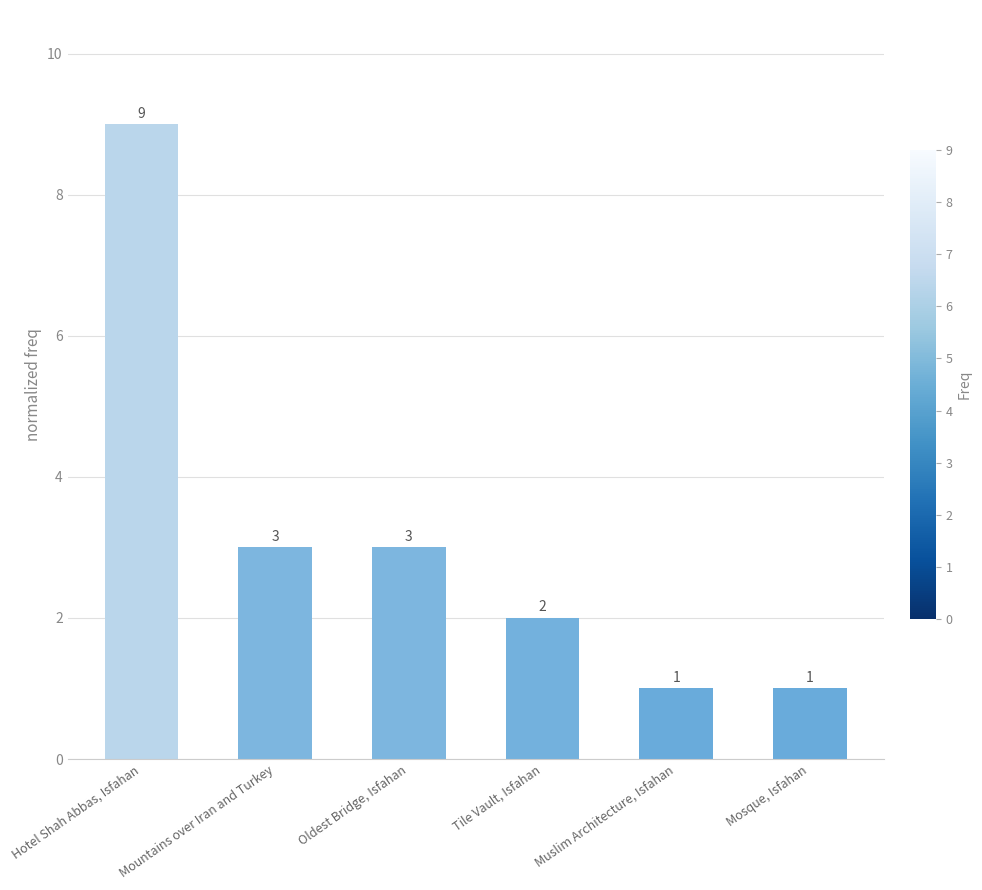

What value does the data have at Tile Vault, Isfahan?

2